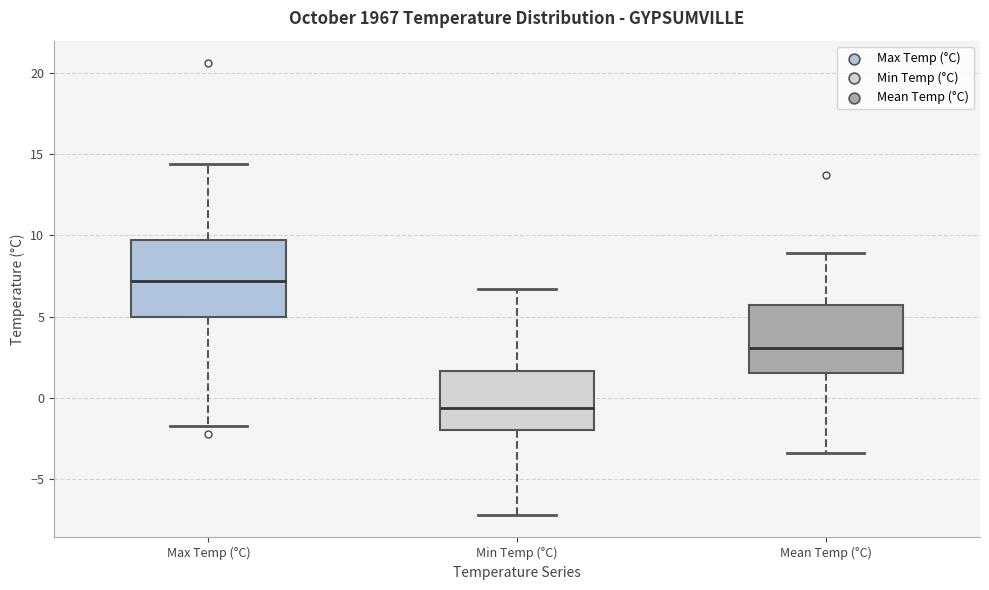

Which box's median line is the lowest?

Min Temp (°C)